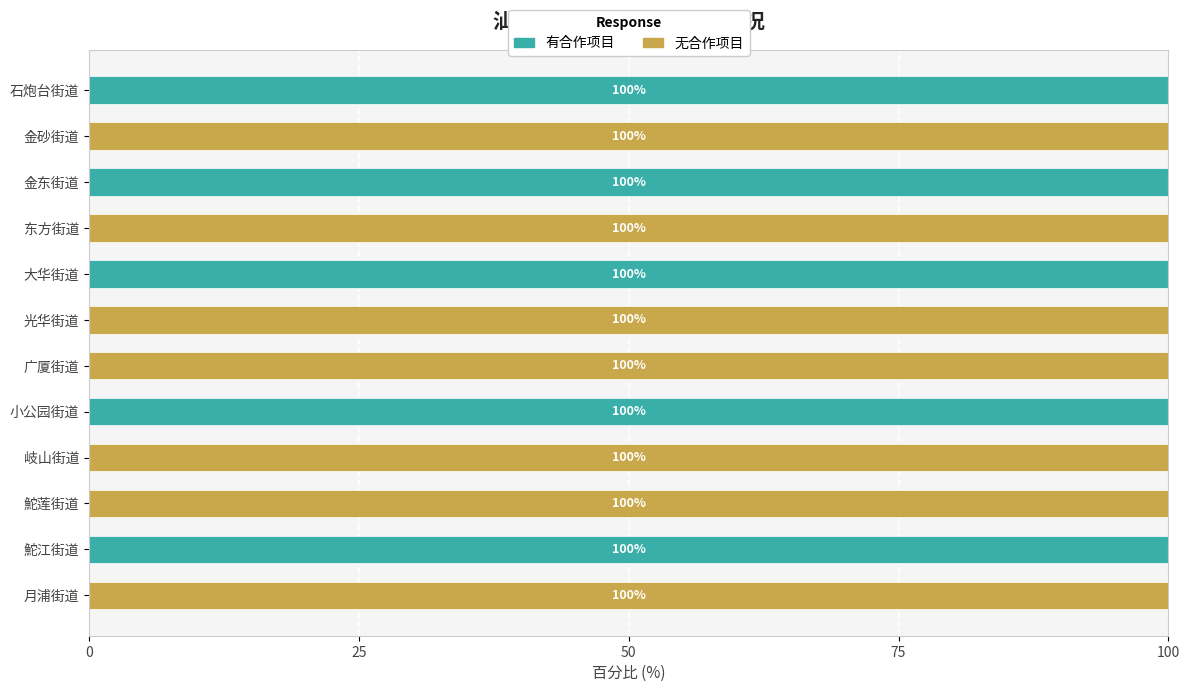

What is the total value across all series at 大华街道?

100